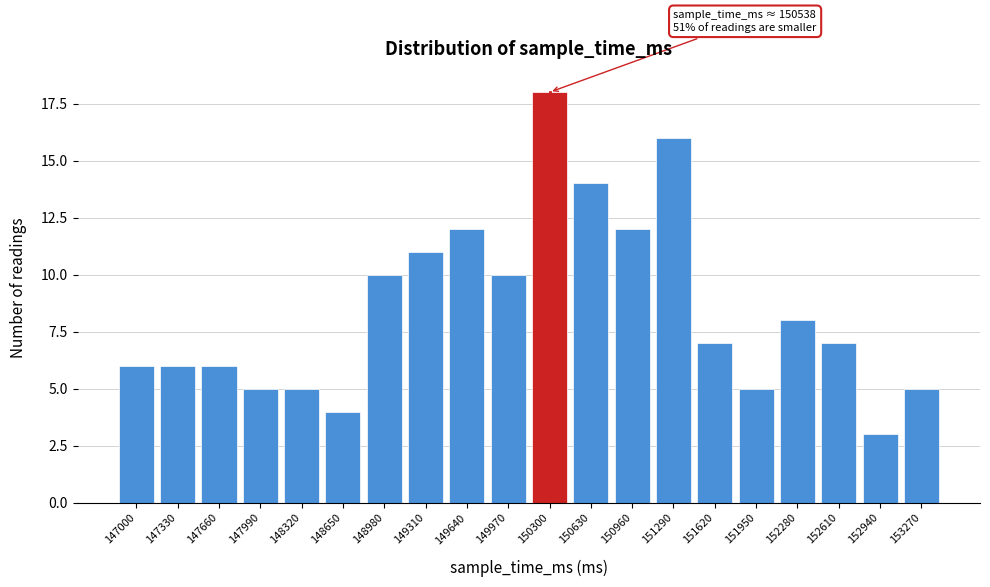

Reading left to right, what are all the values shown in this chart?

147000=6	147330=6	147660=6	147990=5	148320=5	148650=4	148980=10	149310=11	149640=12	149970=10	150300=18	150630=14	150960=12	151290=16	151620=7	151950=5	152280=8	152610=7	152940=3	153270=5